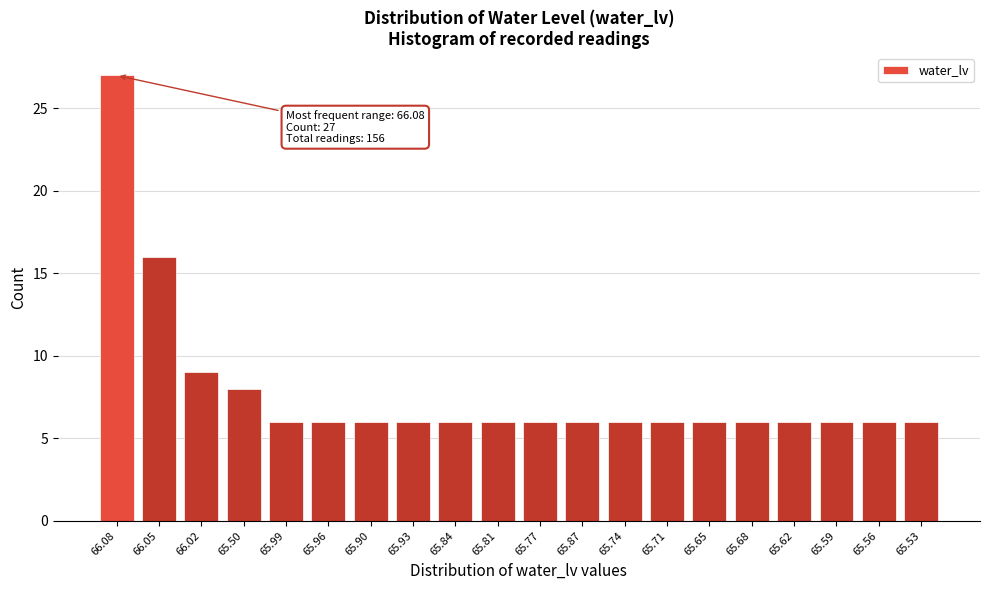

Reading left to right, what are all the values shown in this chart?

27	16	9	8	6	6	6	6	6	6	6	6	6	6	6	6	6	6	6	6